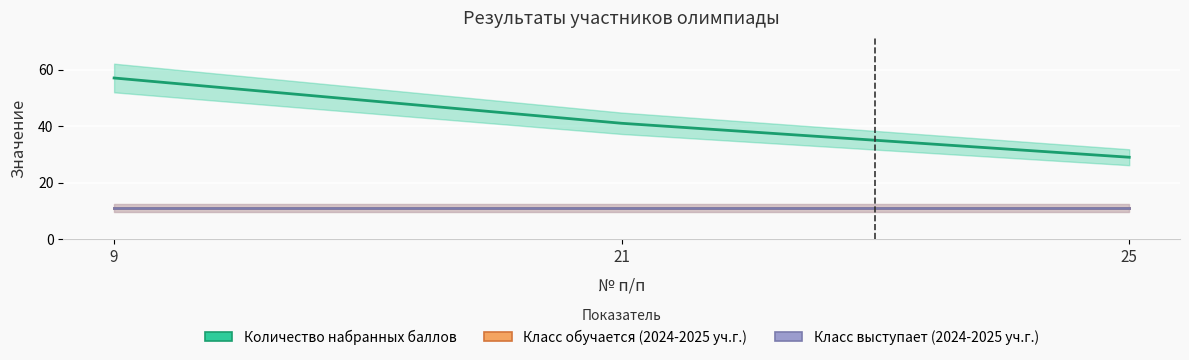

What is the value of the Количество набранных баллов point at the 2nd from the left?

41